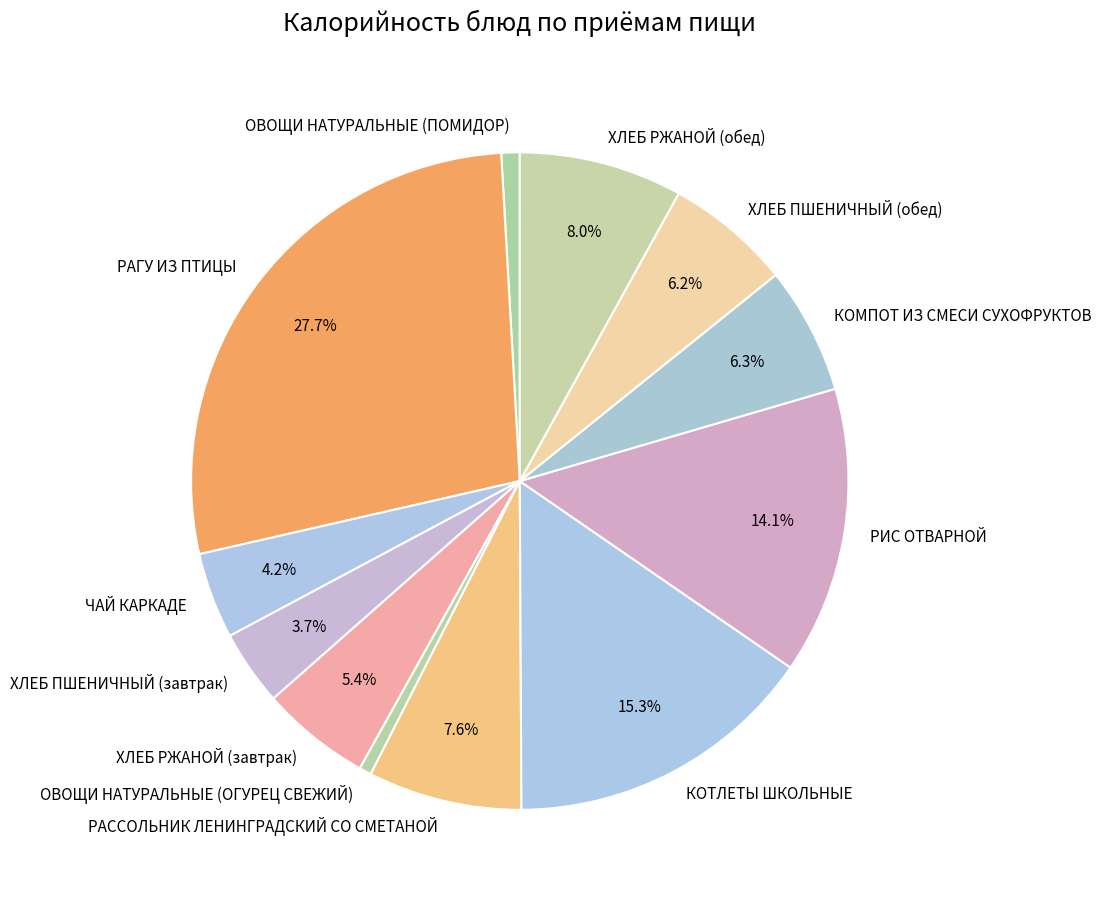

True or false: РАССОЛЬНИК ЛЕНИНГРАДСКИЙ СО СМЕТАНОЙ accounts for 21% of the total.

False